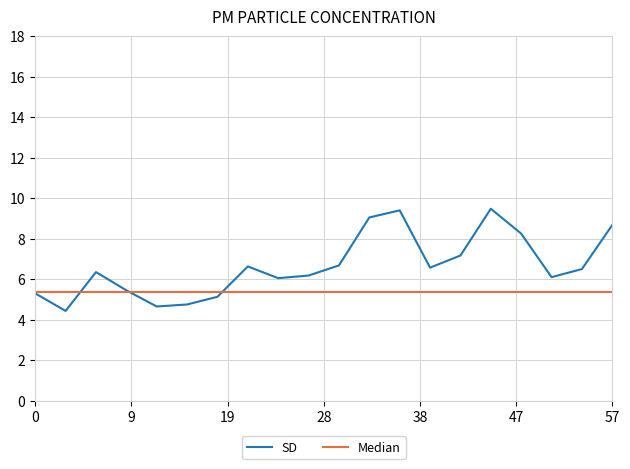

How many interior local valleys does the SD series have?

5